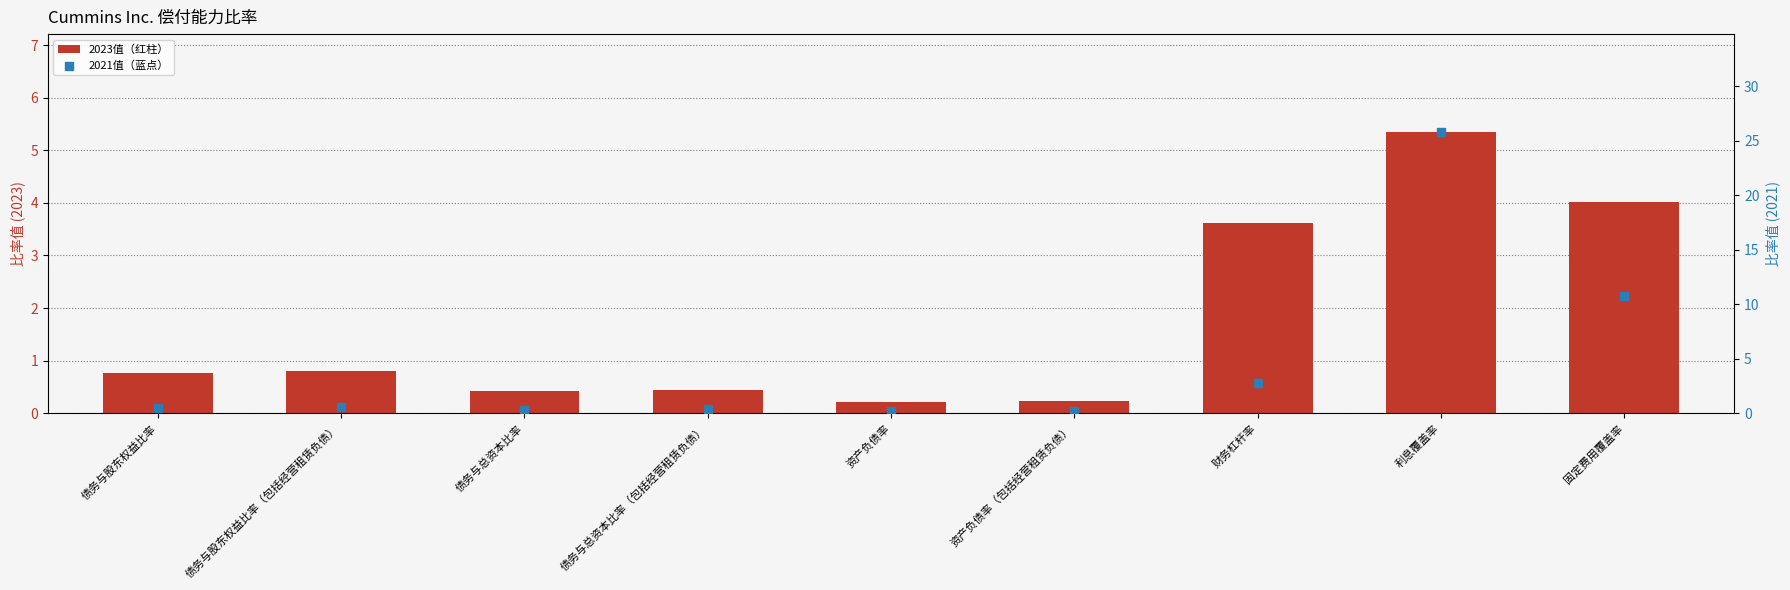

What are all the series names shown in the legend?

2023值（红柱）, 2021值（蓝点）